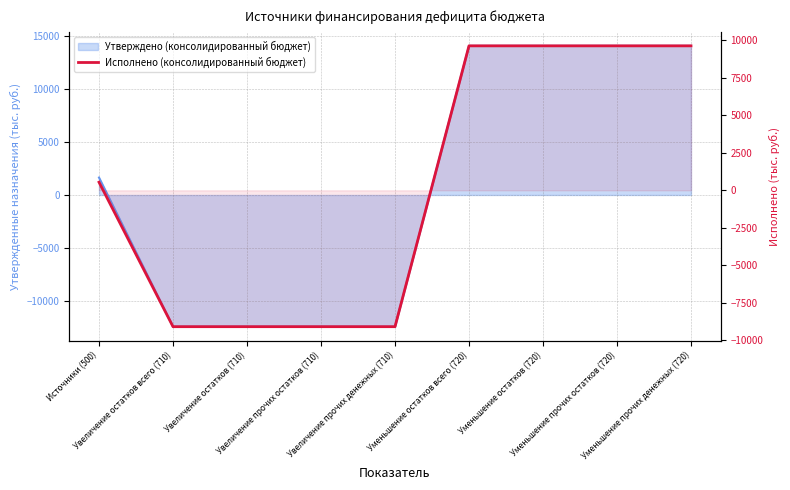

Which has a higher value, Уменьшение остатков (720) or Уменьшение остатков всего (720)?

Уменьшение остатков (720)